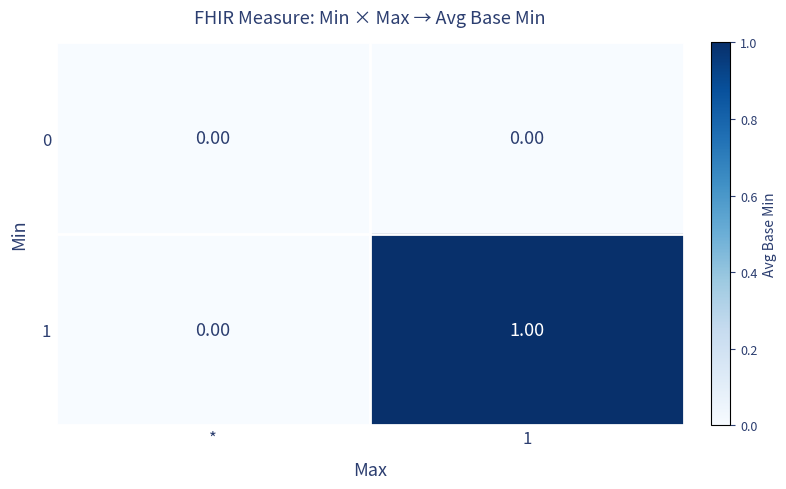

Which series has the widest spread of values?

1